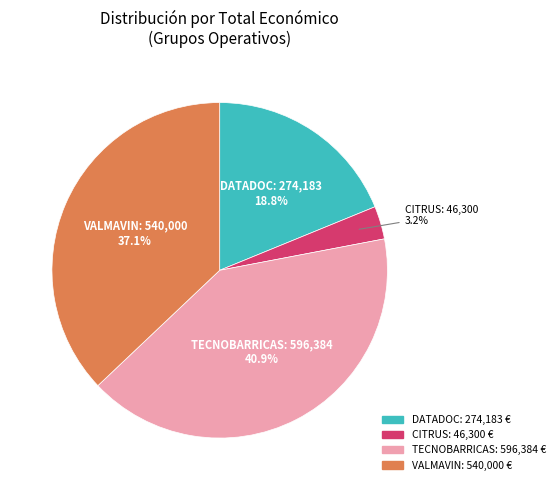

What is the largest slice in the pie chart?

TECNOBARRICAS